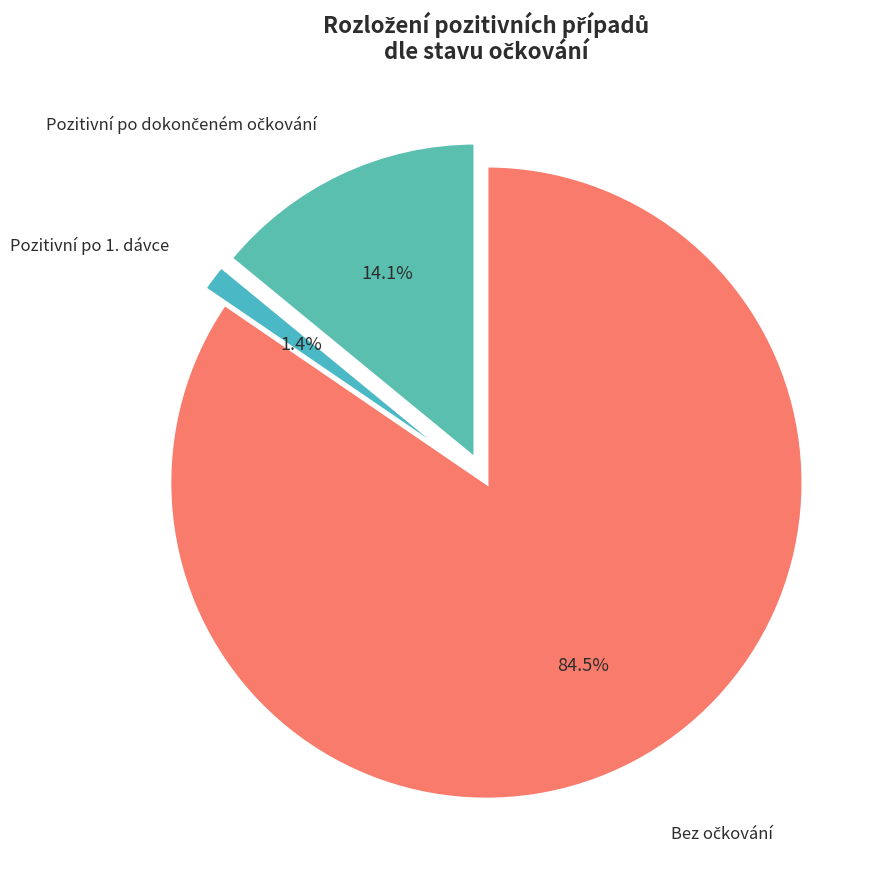

Which category has the smallest portion of the pie?

Pozitivní po 1. dávce